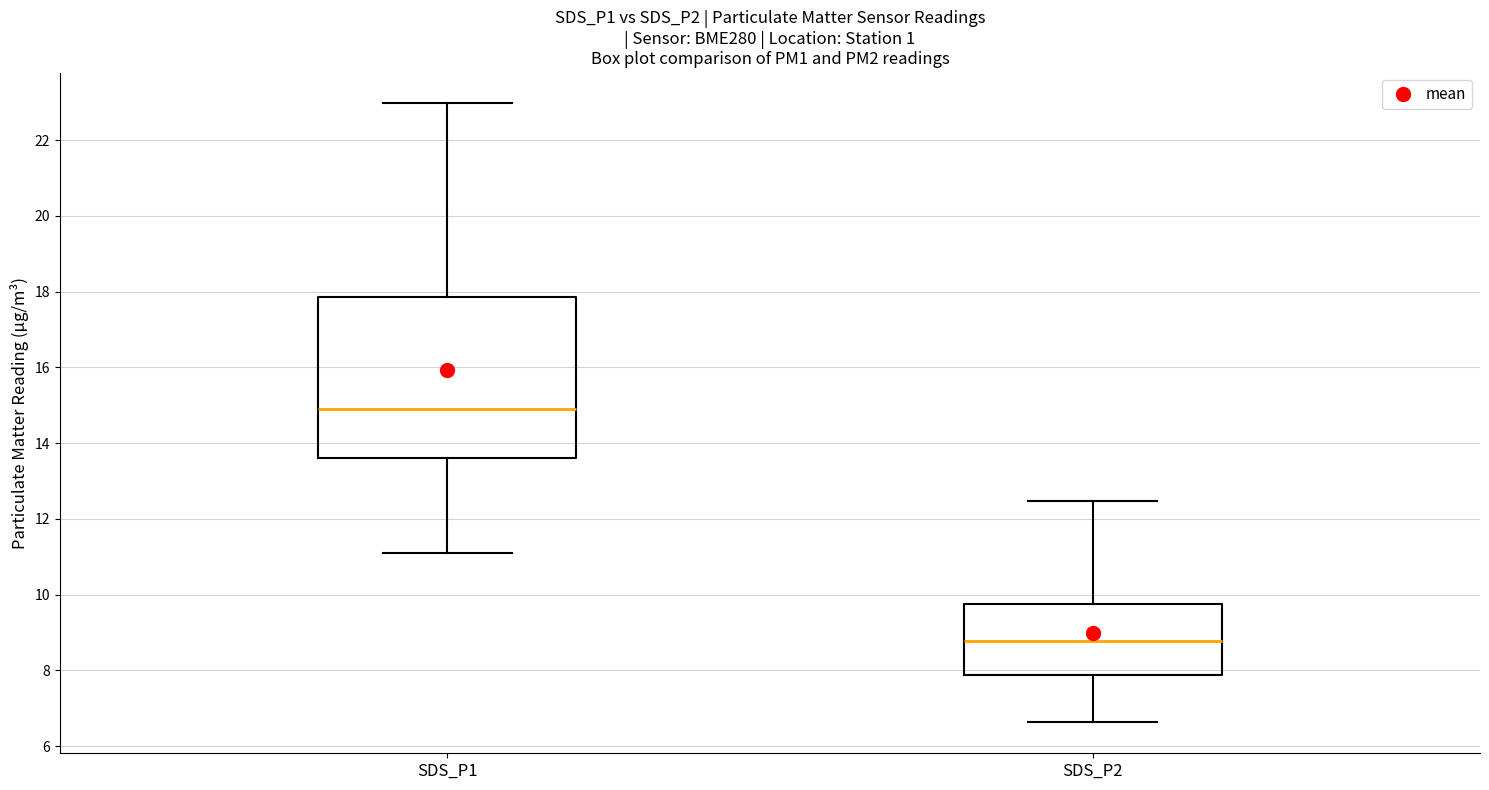

Reading left to right, transcribe this box plot: for each box, give where its median line is, the range the box spans, and where its two whiskers end, as read against the y-axis. The values are not printed on the chart, so give them approximately, as read against the axis.

SDS_P1: median 15.0, box 13.6 to 17.8, whiskers 11.2 to 23.0
SDS_P2: median 8.8, box 7.8 to 9.8, whiskers 6.6 to 12.4